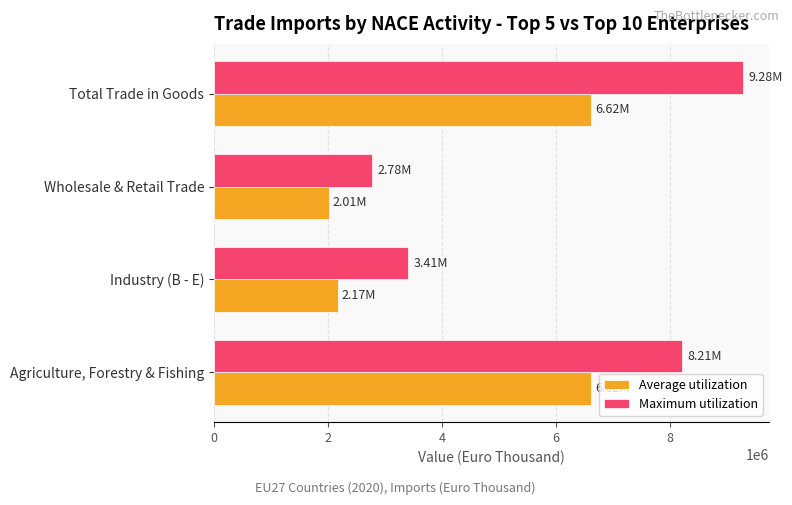

Which series has the largest range (max minus min)?

Maximum utilization